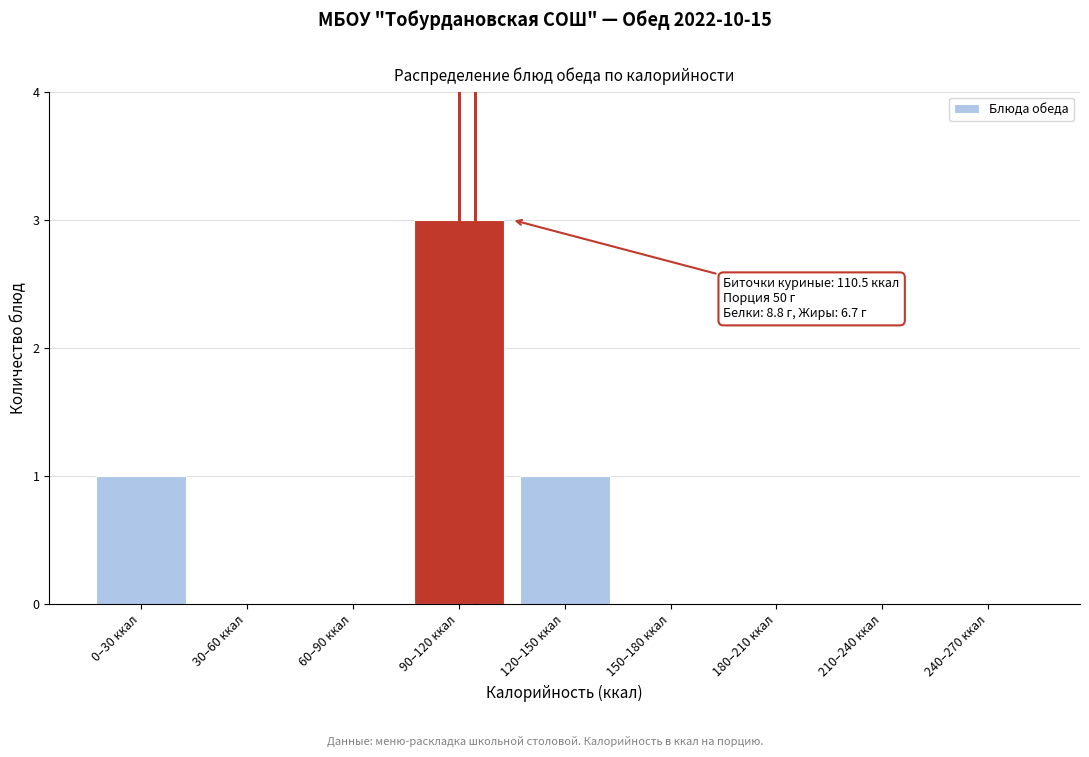

Reading right to left, extract all data points from this chart.

240–270 ккал=0	210–240 ккал=0	180–210 ккал=0	150–180 ккал=0	120–150 ккал=1	90–120 ккал=3	60–90 ккал=0	30–60 ккал=0	0–30 ккал=1